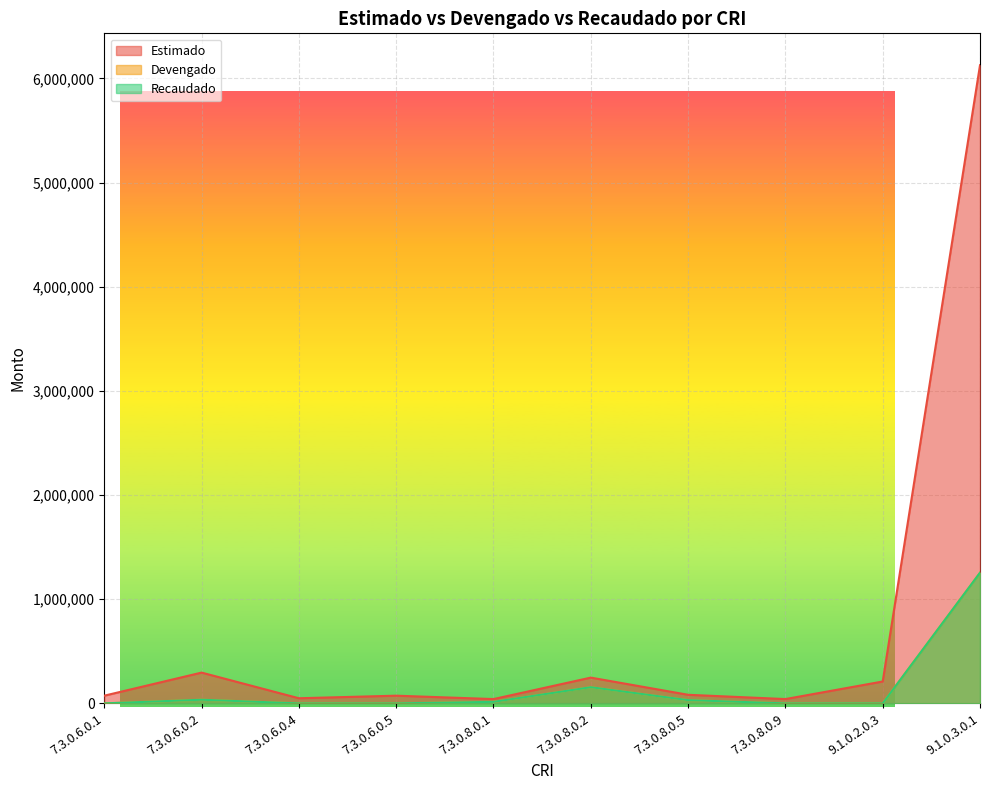

Does the chart have visible grid lines?

Yes